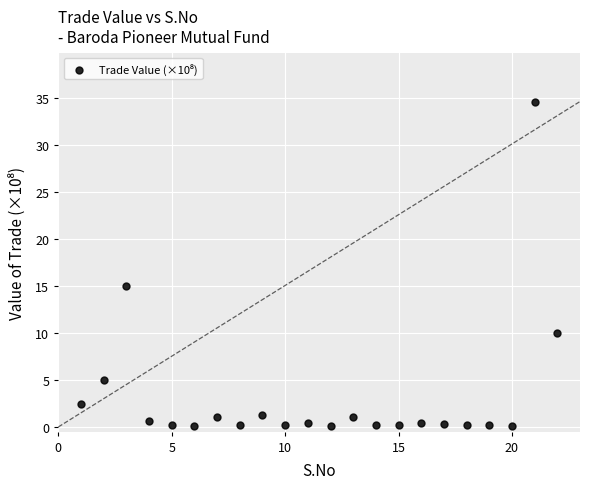

What Y value in the scatter plot is closest to 17?

14.9